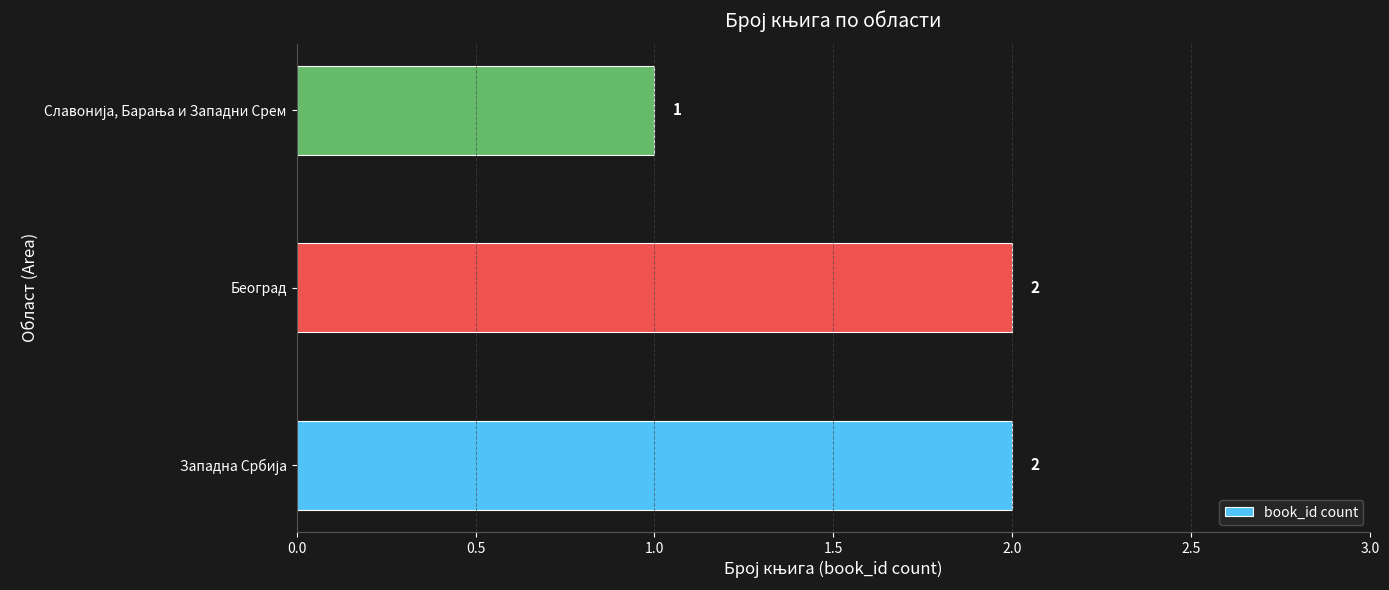

Count the values in the range 1 to 2.

3